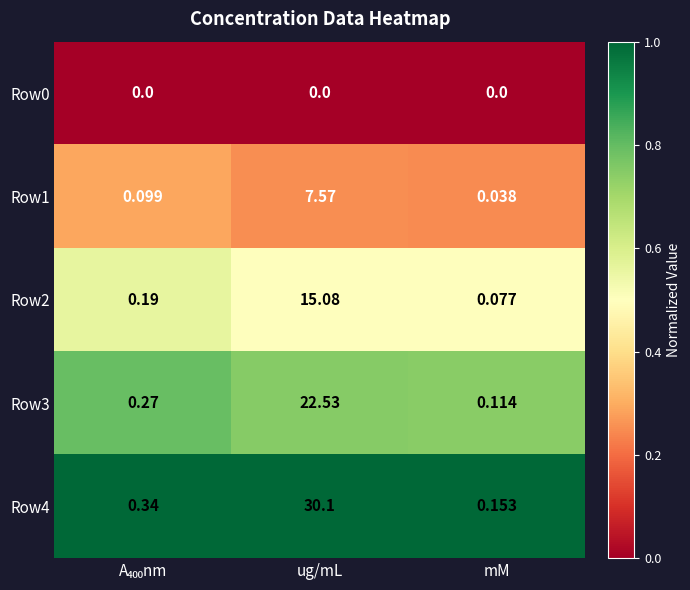

At which label does Row2 reach its peak?

ug/mL